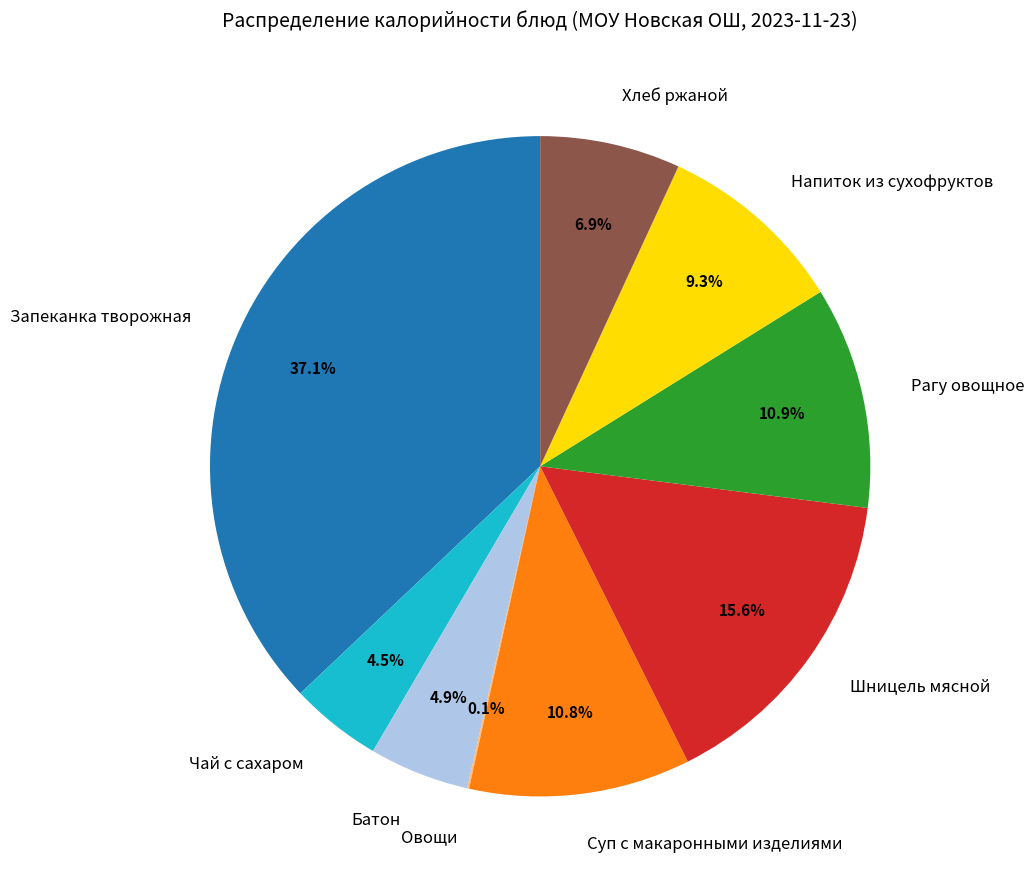

To the nearest percent, what portion does Рагу овощное represent?

11%